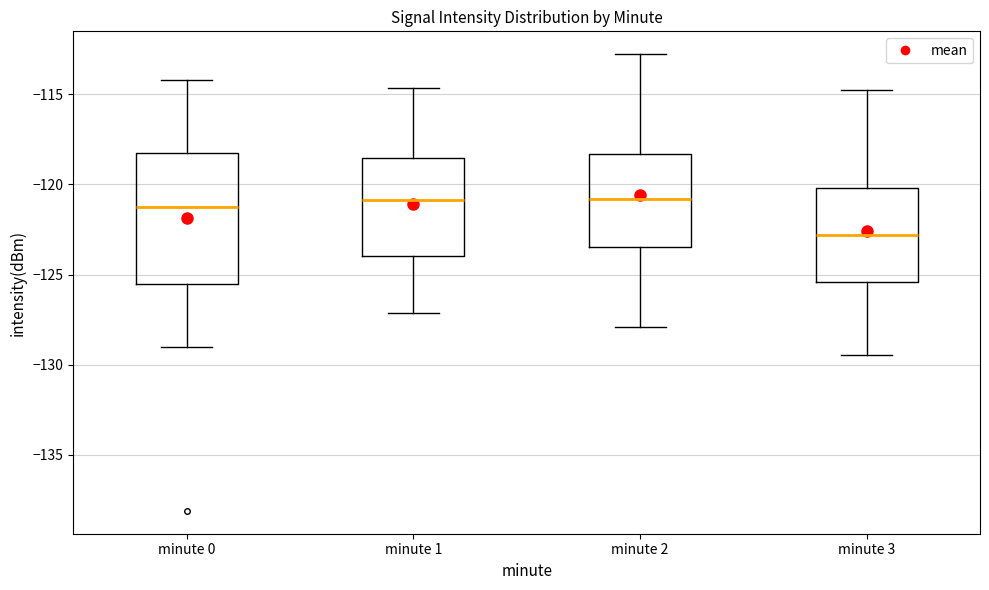

Reading left to right, transcribe this box plot: for each box, give where its median line is, the range the box spans, and where its two whiskers end, as read against the y-axis. The values are not printed on the chart, so give them approximately, as read against the axis.

minute 0: median -121.5, box -125.5 to -118.5, whiskers -129.0 to -114.0
minute 1: median -121.0, box -124.0 to -118.5, whiskers -127.0 to -114.5
minute 2: median -121.0, box -123.5 to -118.5, whiskers -128.0 to -113.0
minute 3: median -123.0, box -125.5 to -120.0, whiskers -129.5 to -115.0